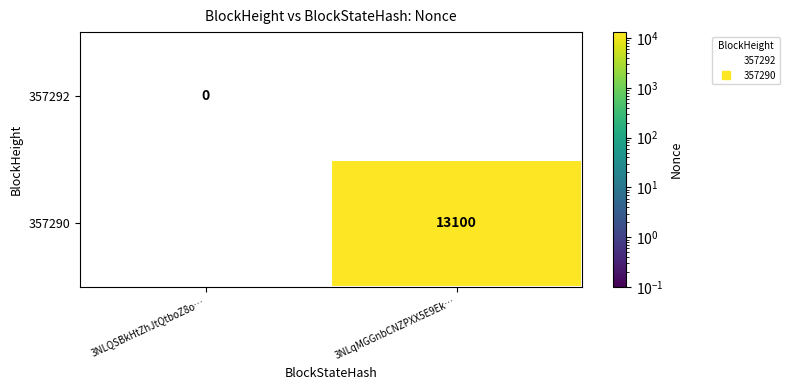

At which category does the chart reach its peak across all series?

3NLqMGGnbCNZPXX5E9Ek…